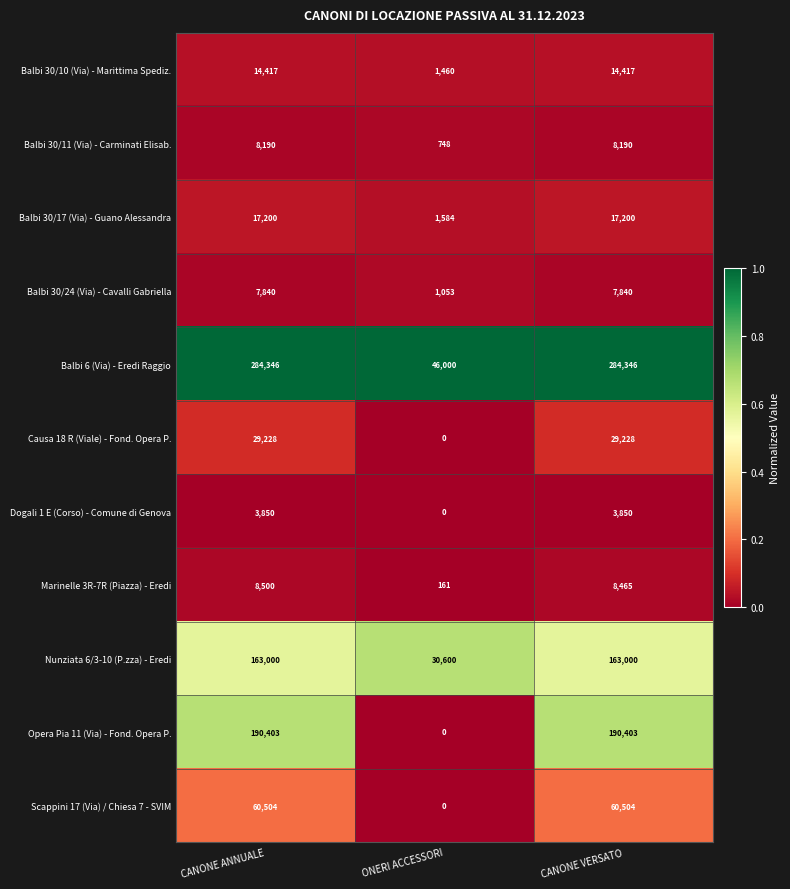

Which label corresponds to the smallest value in the chart?

ONERI ACCESSORI